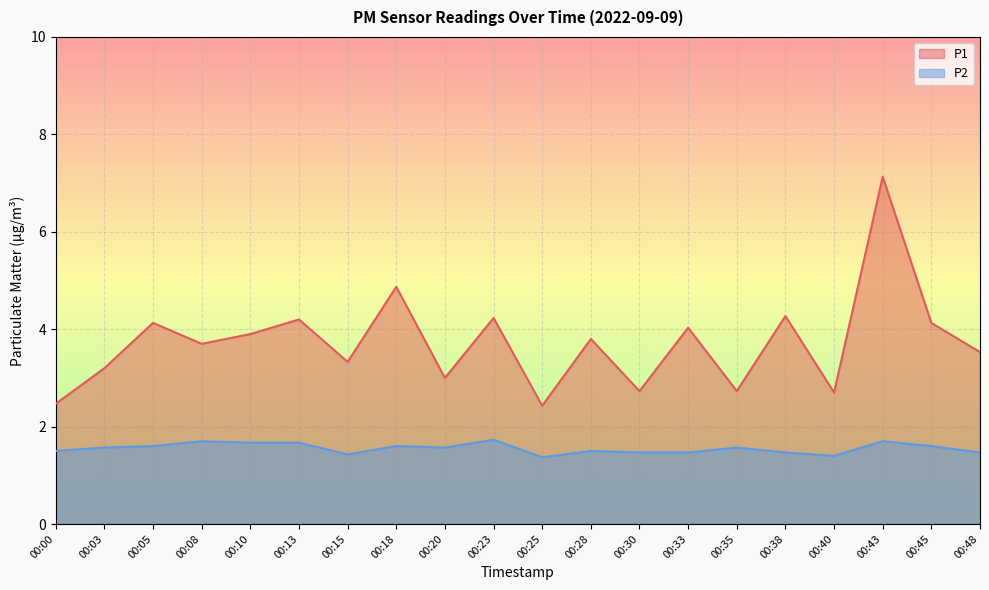

List the labels in order of P1 value, largest first.

00:43, 00:18, 00:38, 00:23, 00:13, 00:05, 00:45, 00:33, 00:10, 00:28, 00:08, 00:48, 00:15, 00:03, 00:20, 00:30, 00:35, 00:40, 00:00, 00:25